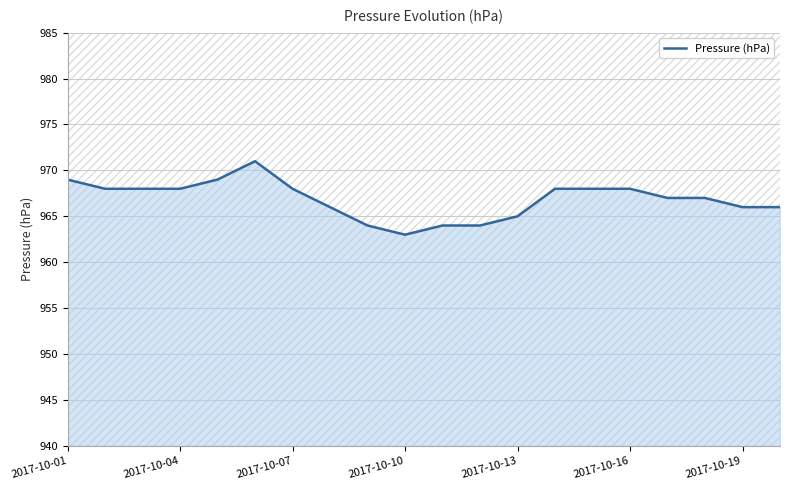

Which category has the lowest value in the Pressure (hPa) series?

2017-10-10